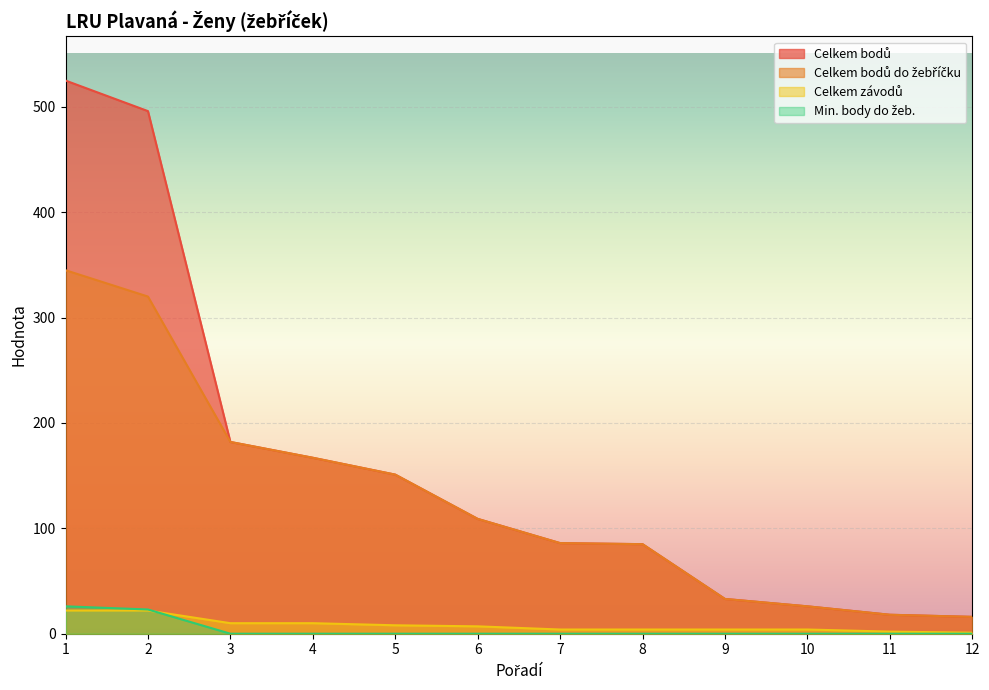

What is the difference between the highest and lowest values at 5?

151